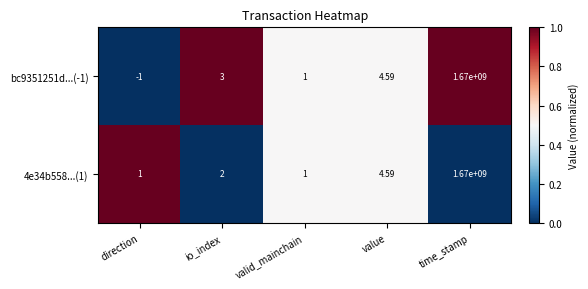

At which category is the sum across all series the highest?

time_stamp